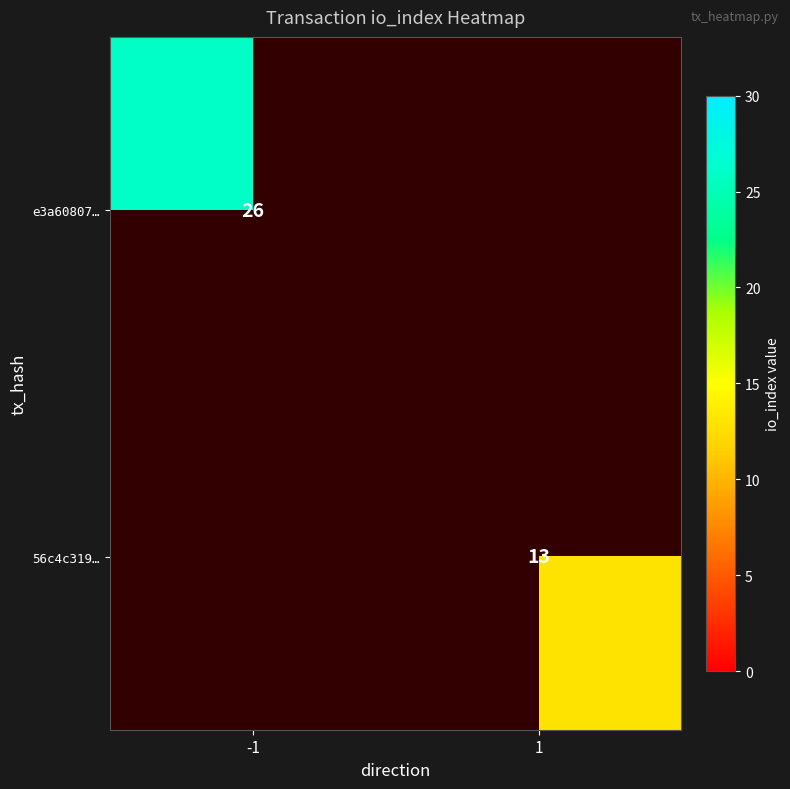

Is it true that 56c4c319… equals 3 at 1?

False